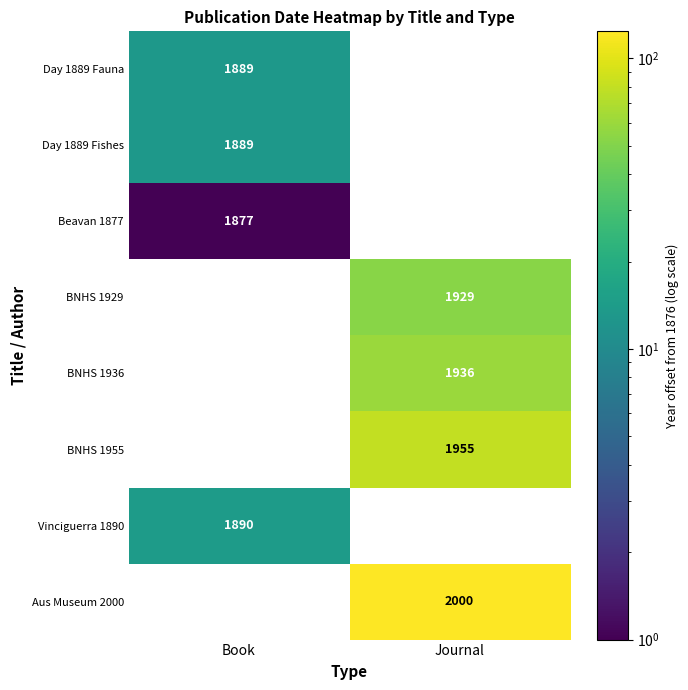

The value of Beavan 1877 at Book is 1193. True or false?

False